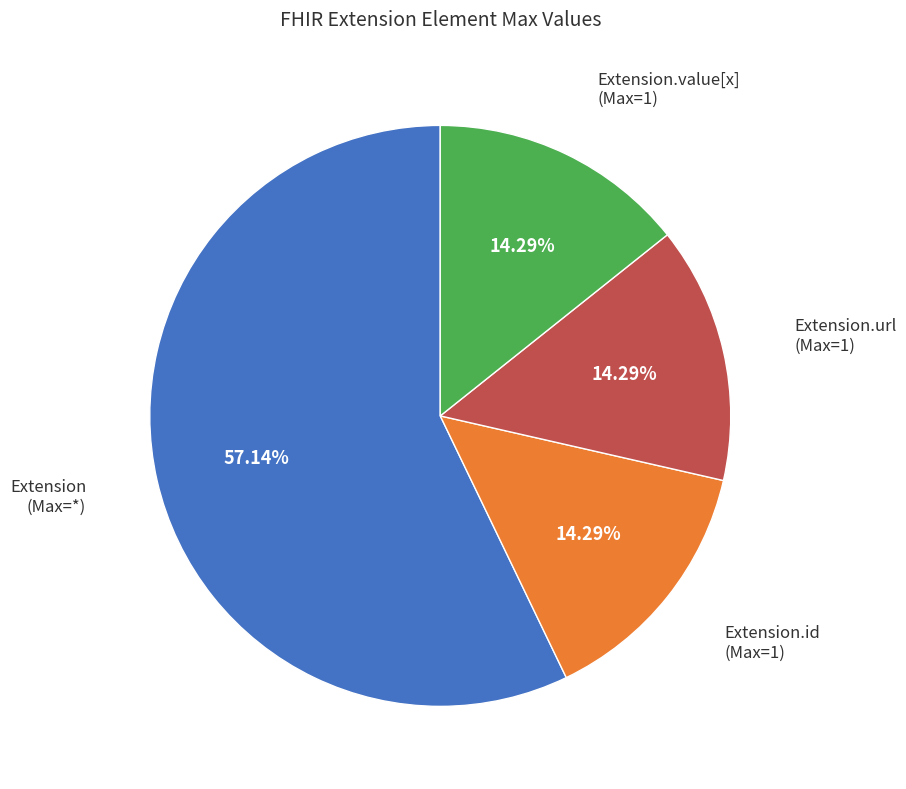

Is there a majority slice in this chart?

Yes